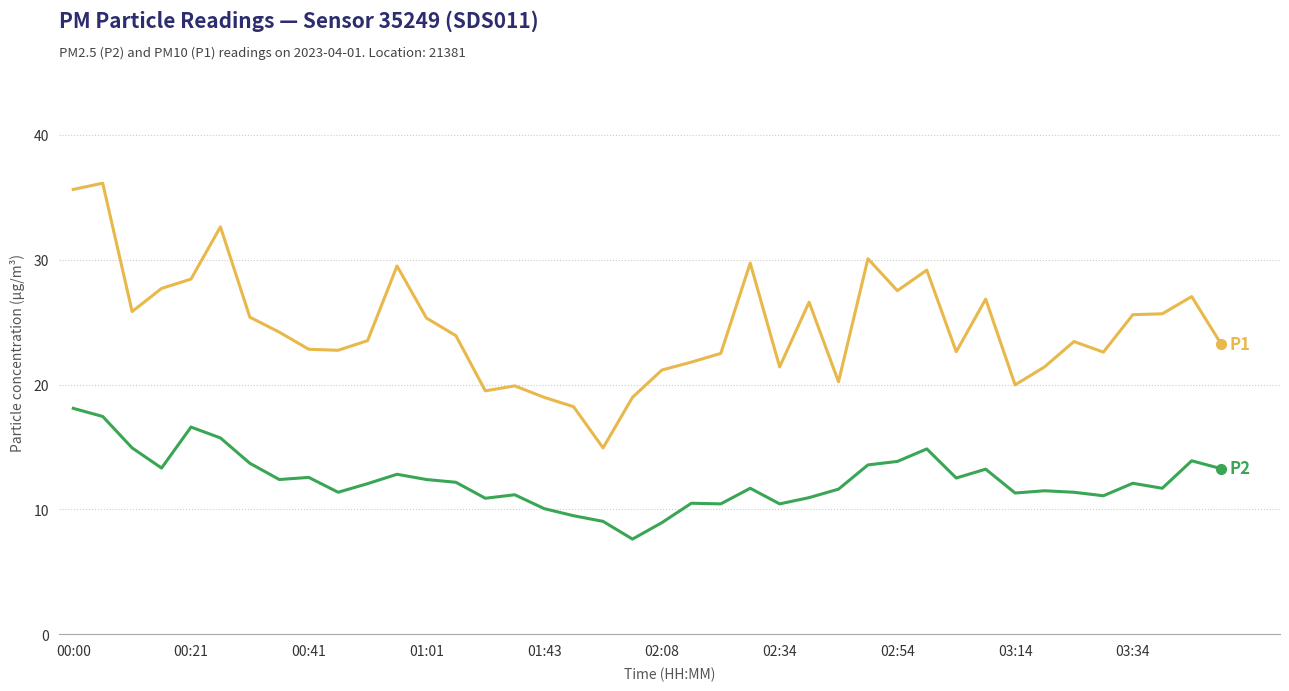

What is the greatest value displayed?

36.1